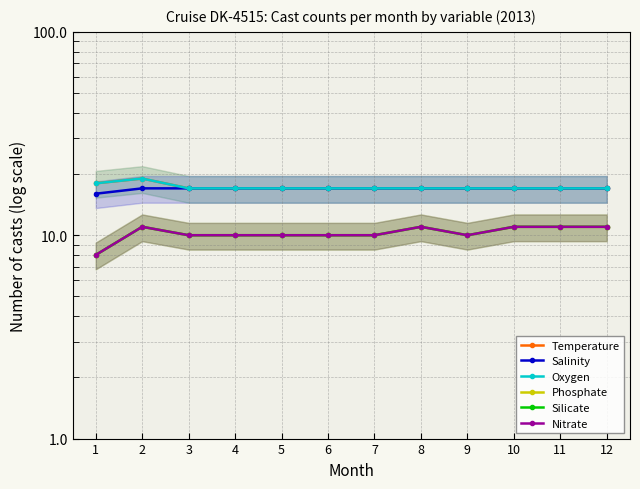

Rank the series by their maximum value, from highest to lowest.

Temperature, Oxygen, Salinity, Phosphate, Silicate, Nitrate